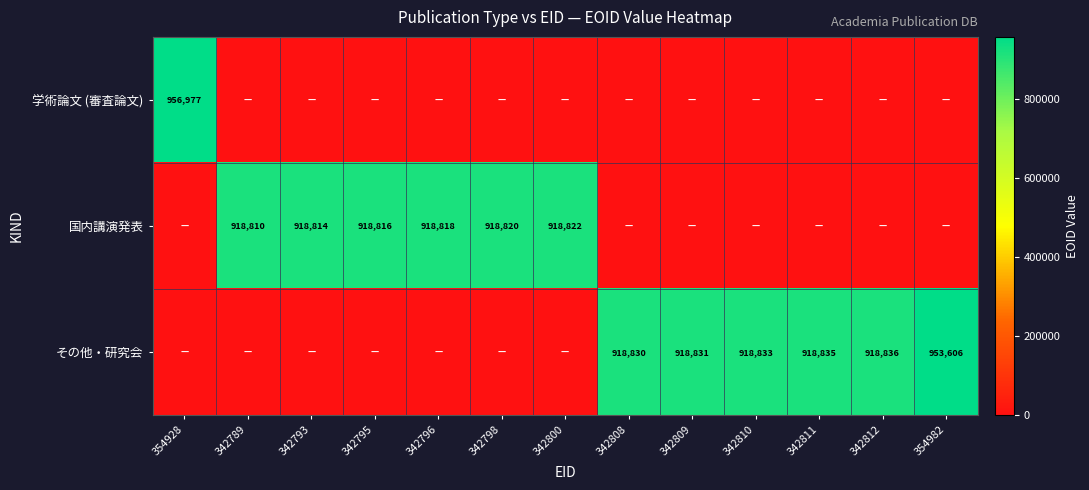

Which series has the largest total across all categories?

その他・研究会